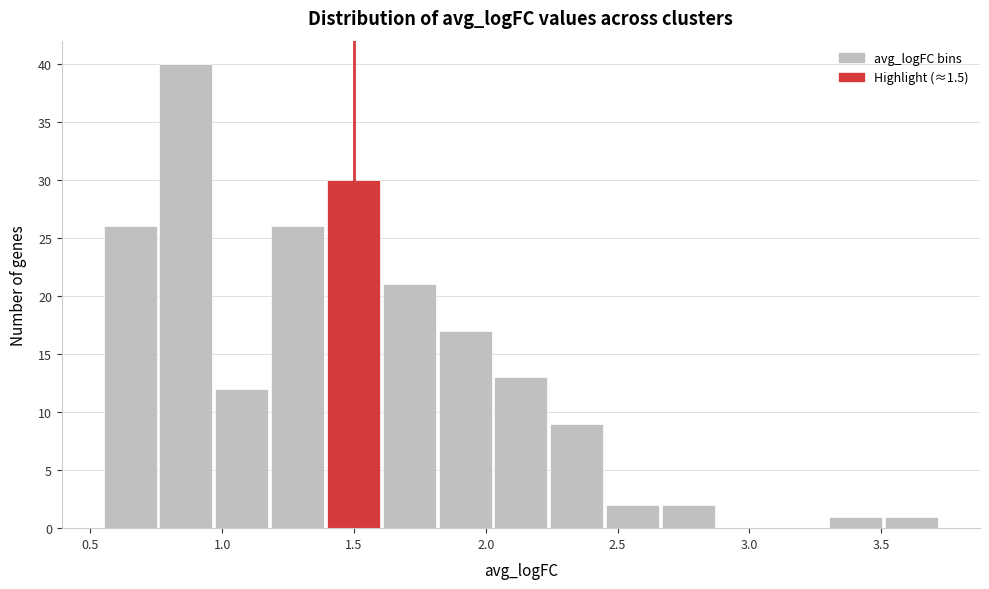

Reading left to right, transcribe this chart: for each bar, give the range it covers on the x-axis and its height. Neither the bar edges nor the heights are printed on the chart, so give them approximately, as read against the axes.

0.55 to 0.75: 26
0.75 to 0.95: 40
0.95 to 1.20: 12
1.20 to 1.40: 26
1.40 to 1.60: 30
1.60 to 1.80: 21
1.80 to 2.05: 17
2.05 to 2.25: 13
2.25 to 2.45: 9
2.45 to 2.65: 2
2.65 to 2.90: 2
2.90 to 3.10: 0
3.10 to 3.30: 0
3.30 to 3.50: 1
3.50 to 3.75: 1